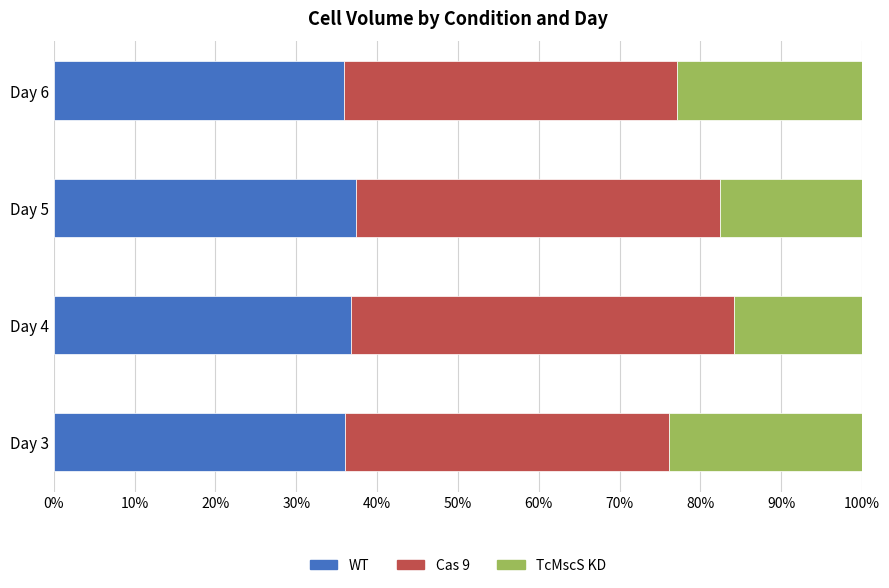

The WT series shows 13.3 at Day 3. True or false?

False